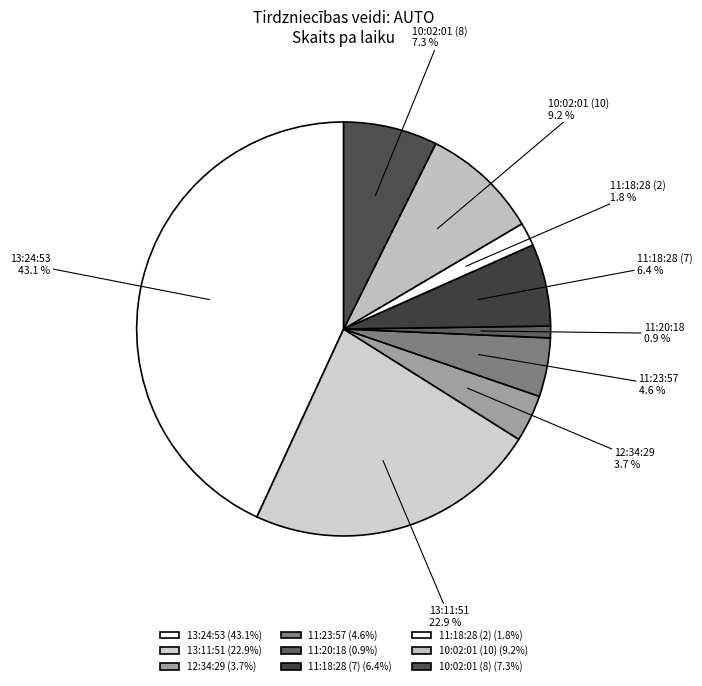

To the nearest percent, what percentage of the pie is 10:02:01 (10)?

9%